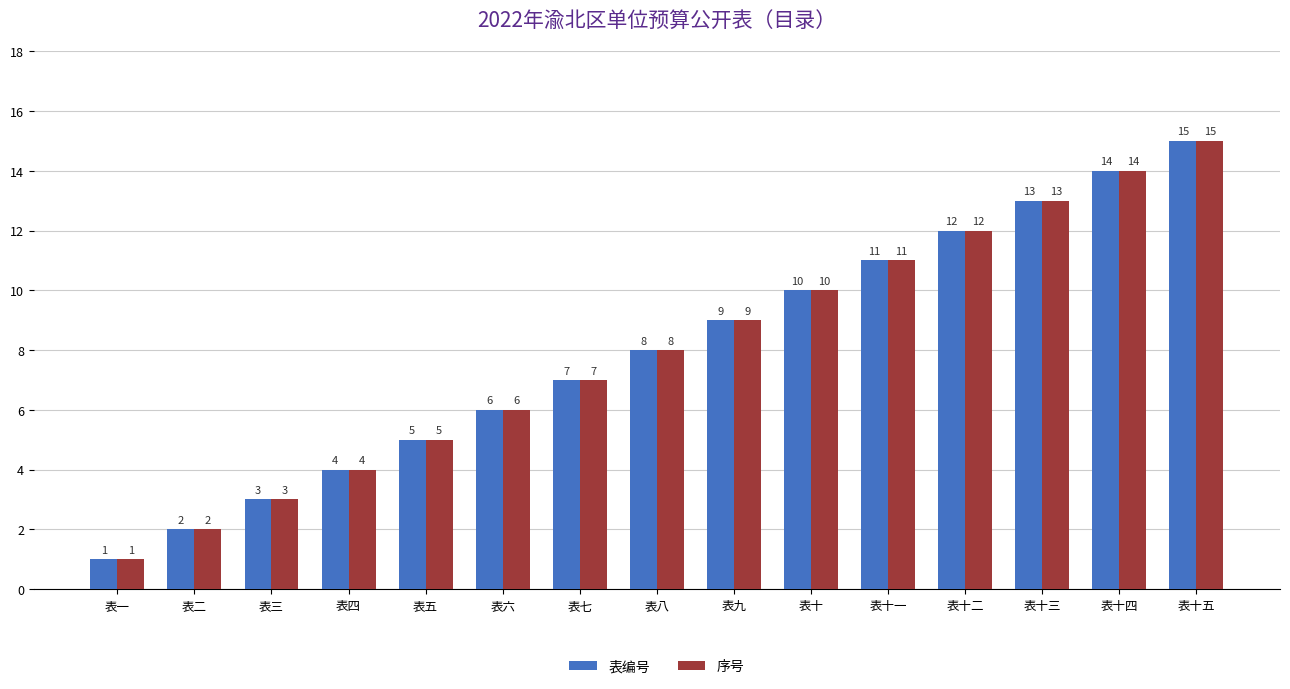

What is the total value across all series at 表二?

4